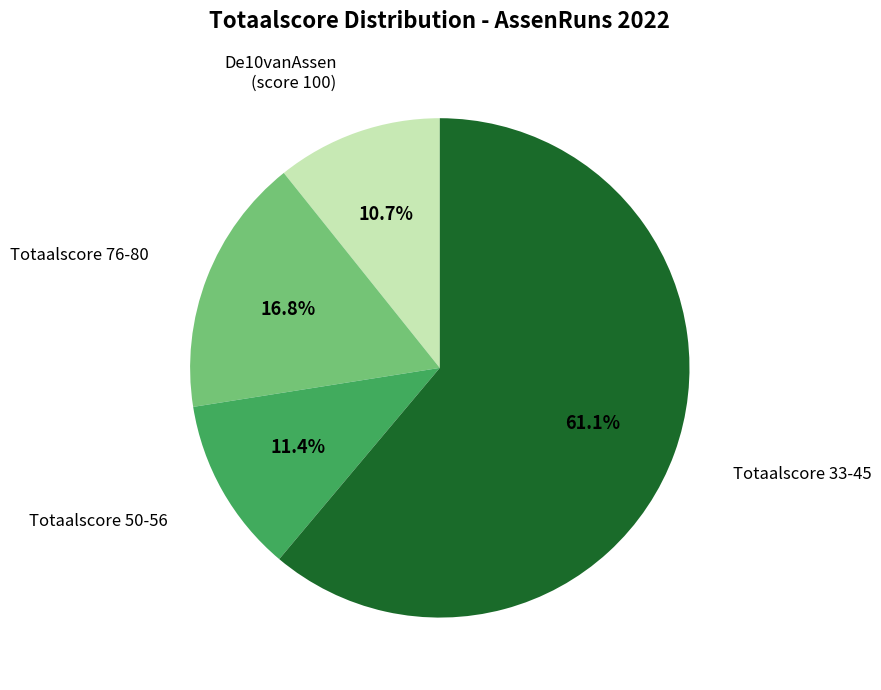

Which category has the biggest portion of the pie?

Totaalscore 33-45